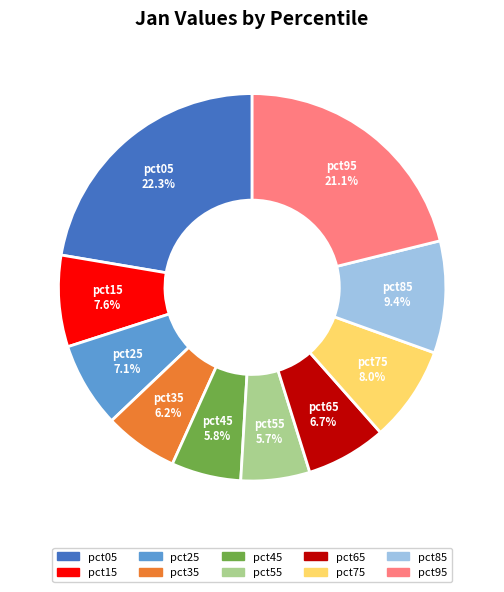

To the nearest percent, what percentage of the pie is pct15?

8%